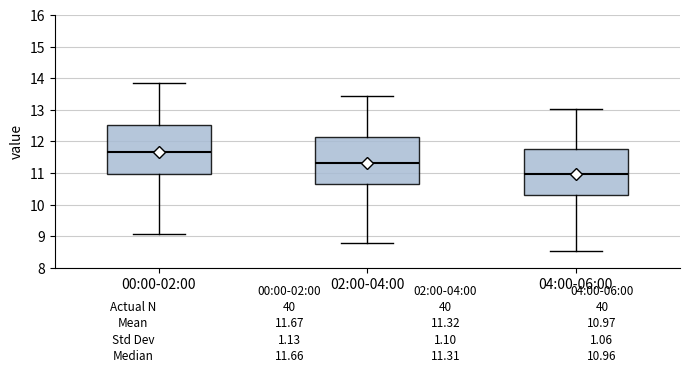

Which box's median line is the highest?

00:00-02:00